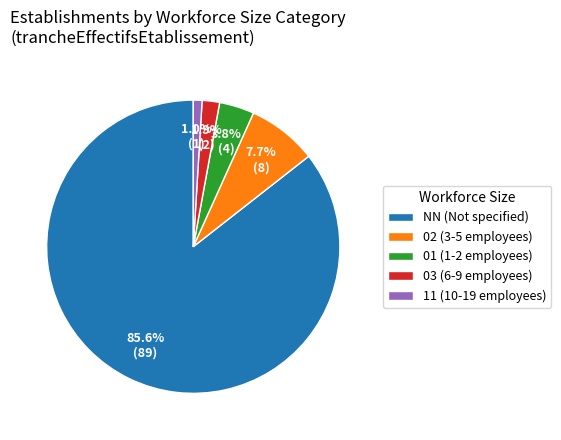

Is there any slice that represents more than half of the pie?

Yes